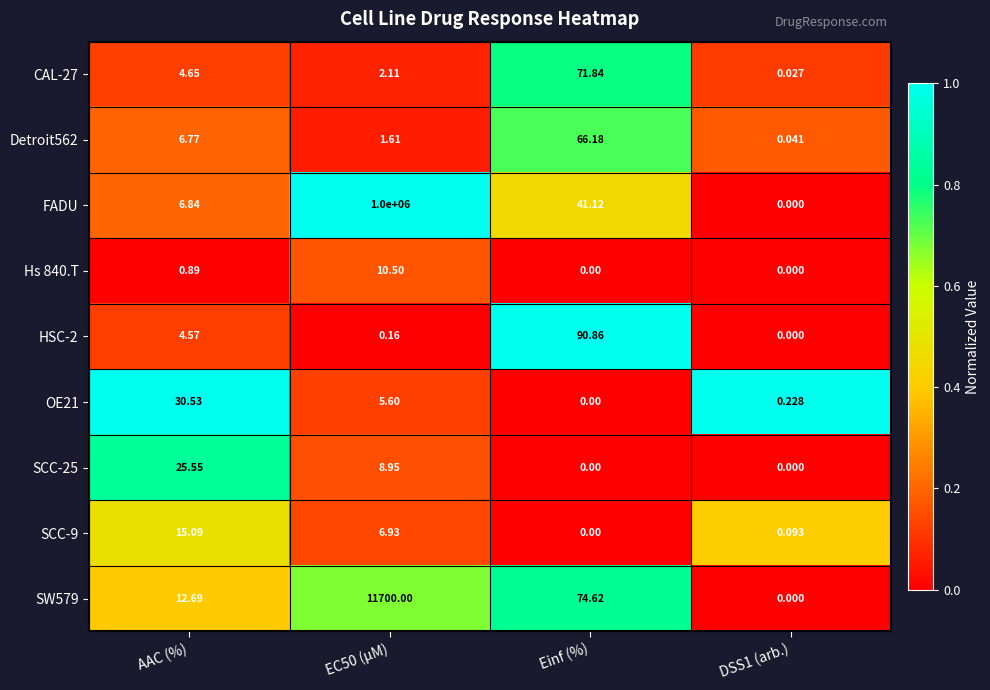

Which series changed the most between Einf (%) and DSS1 (arb.)?

HSC-2